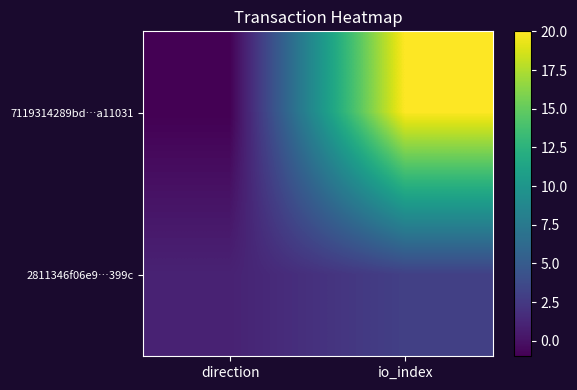

Count the number of categories in the chart.

2